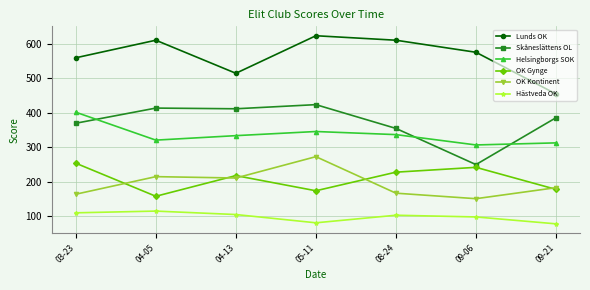

At how many categories does at least one series exceed 596?

3